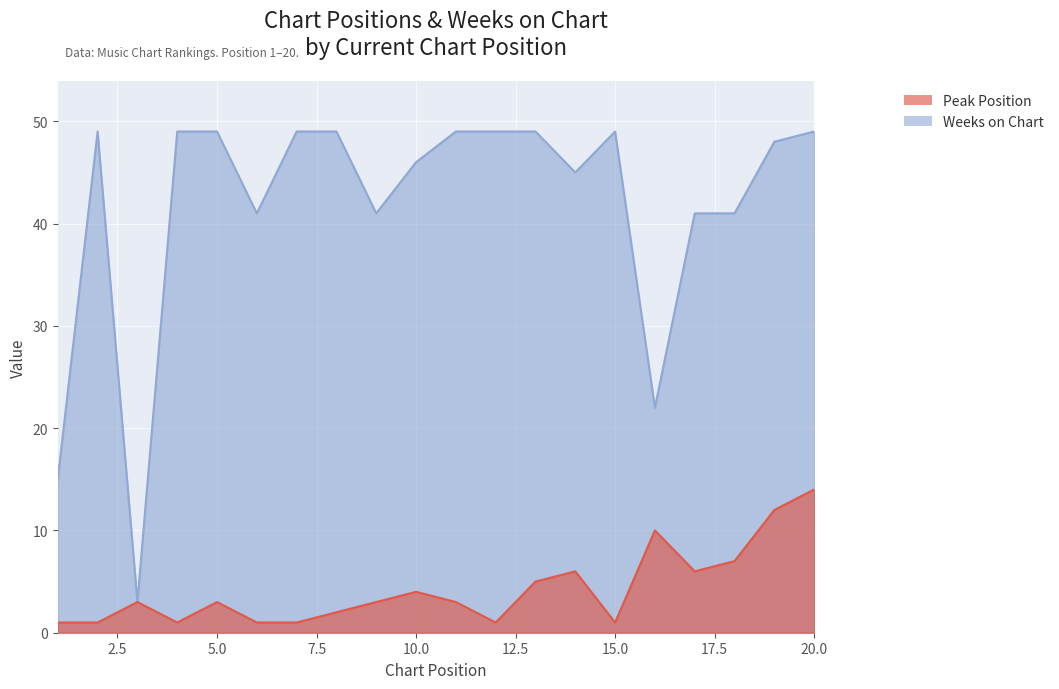

Which label corresponds to the largest value in the chart?

2